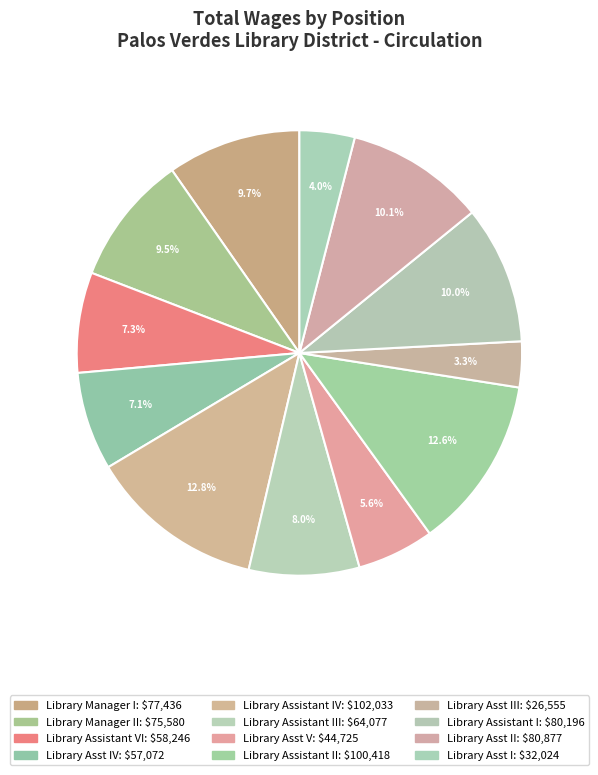

To the nearest percent, what is the average slice percentage?

8%